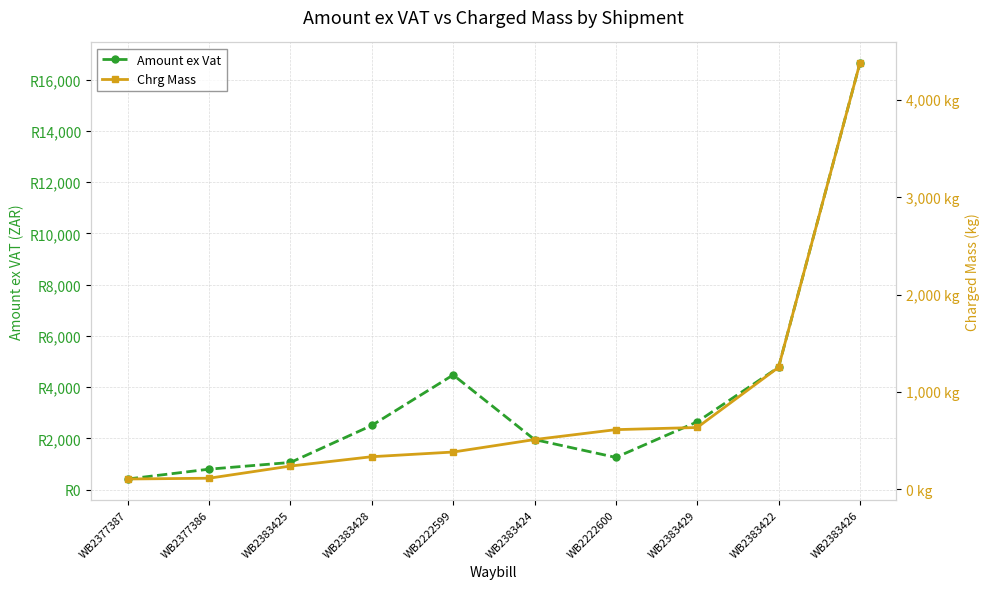

How many data points in Amount ex Vat are above 2509?

5